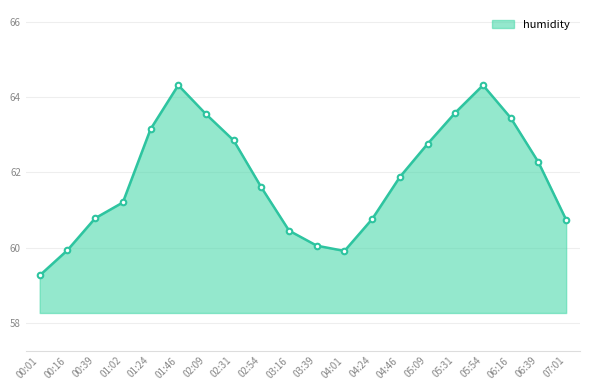

How many interior local peaks (higher than both neighbors) does the data have?

2